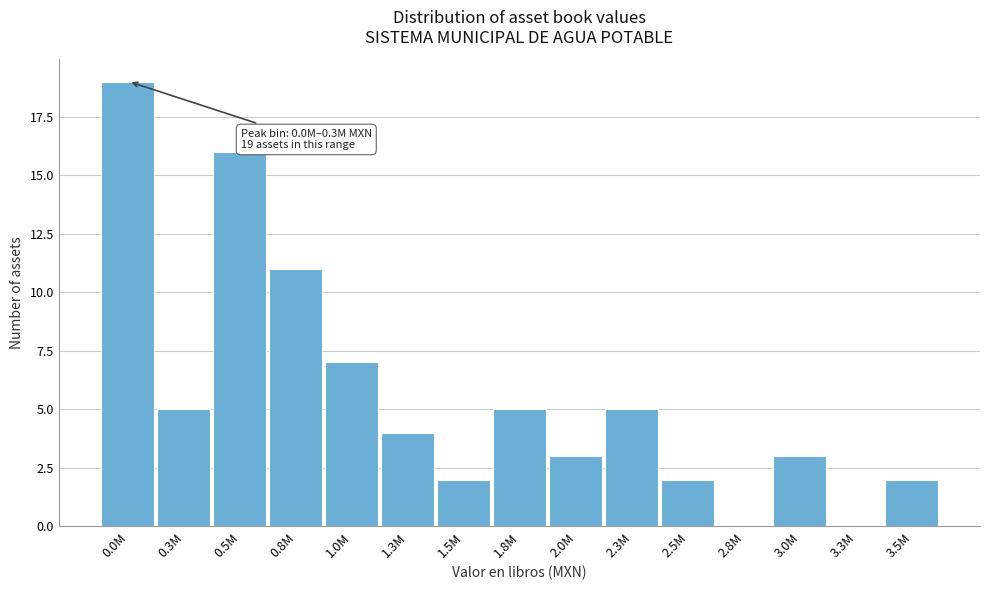

Reading right to left, extract all data points from this chart.

3.5M=2	3.3M=0	3.0M=3	2.8M=0	2.5M=2	2.3M=5	2.0M=3	1.8M=5	1.5M=2	1.3M=4	1.0M=7	0.8M=11	0.5M=16	0.3M=5	0.0M=19